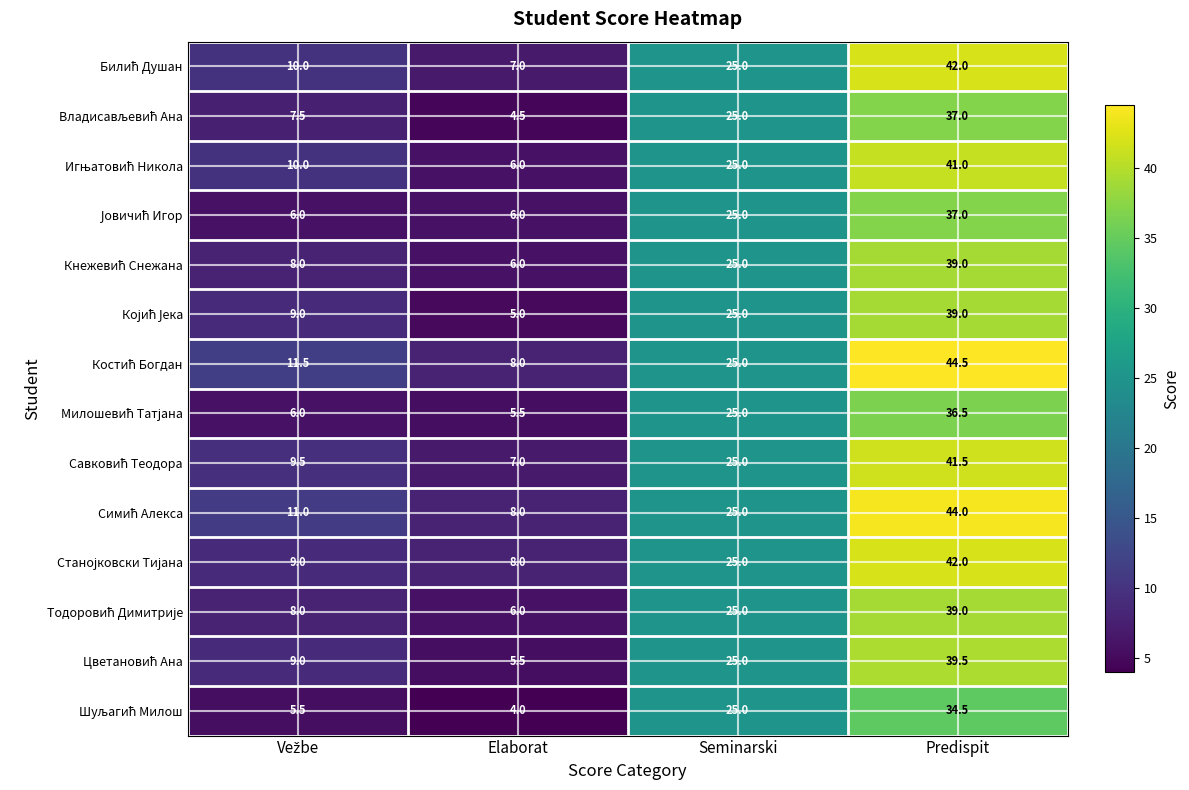

At which category is the sum across all series the highest?

Predispit